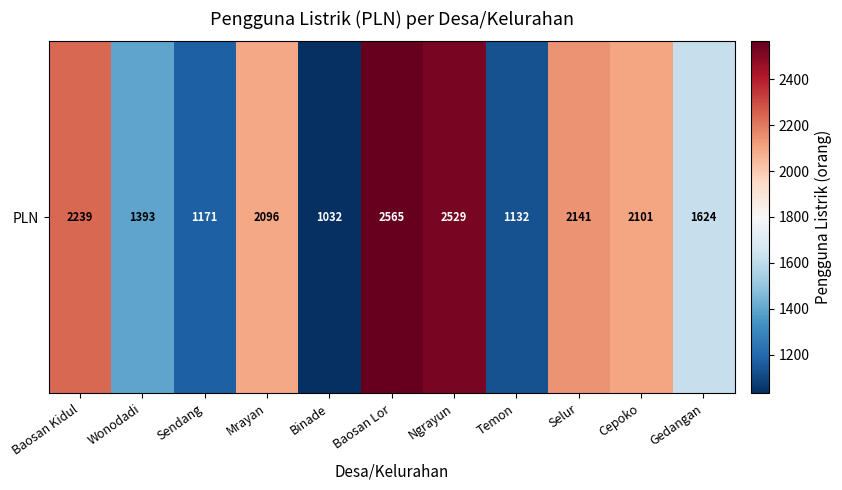

Reading right to left, transcribe all the data shown in this chart.

Gedangan=1624	Cepoko=2101	Selur=2141	Temon=1132	Ngrayun=2529	Baosan Lor=2565	Binade=1032	Mrayan=2096	Sendang=1171	Wonodadi=1393	Baosan Kidul=2239